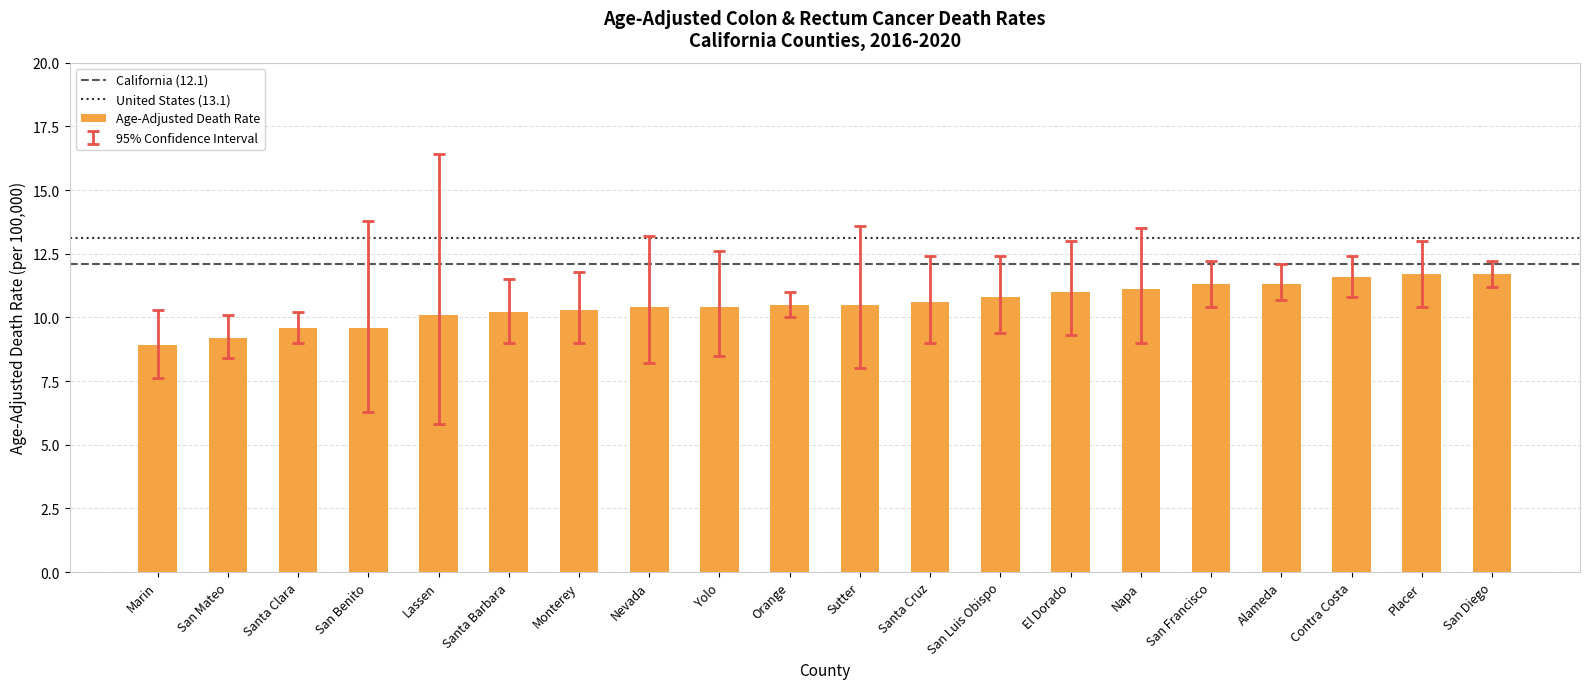

What is the difference between the values at Placer and El Dorado?

0.7